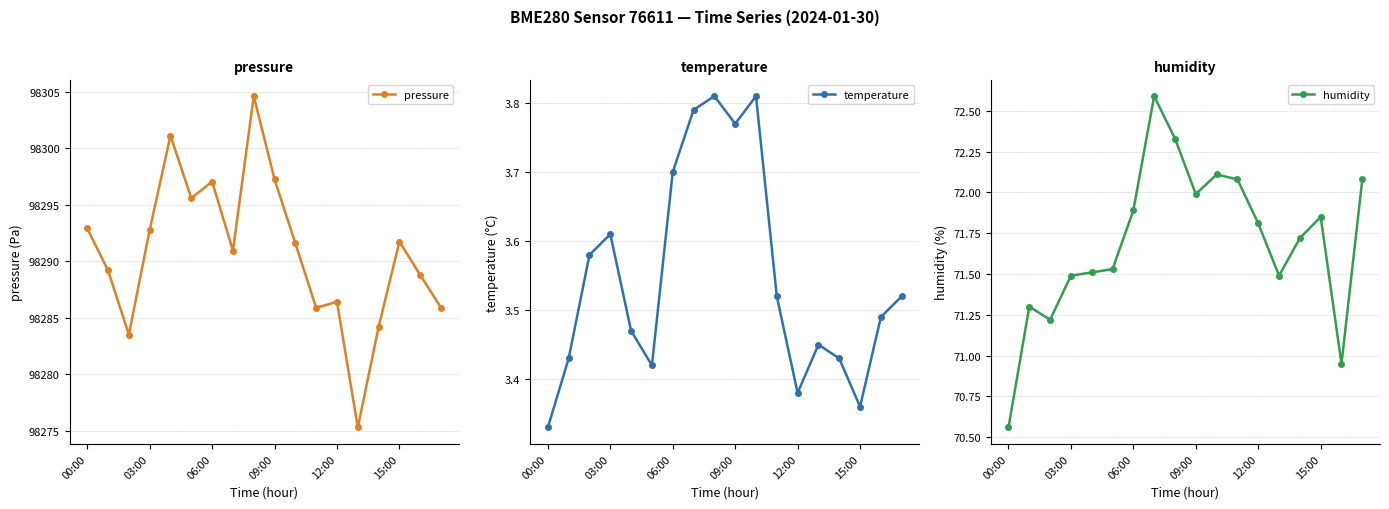

Which label corresponds to the smallest value in the chart?

00:00